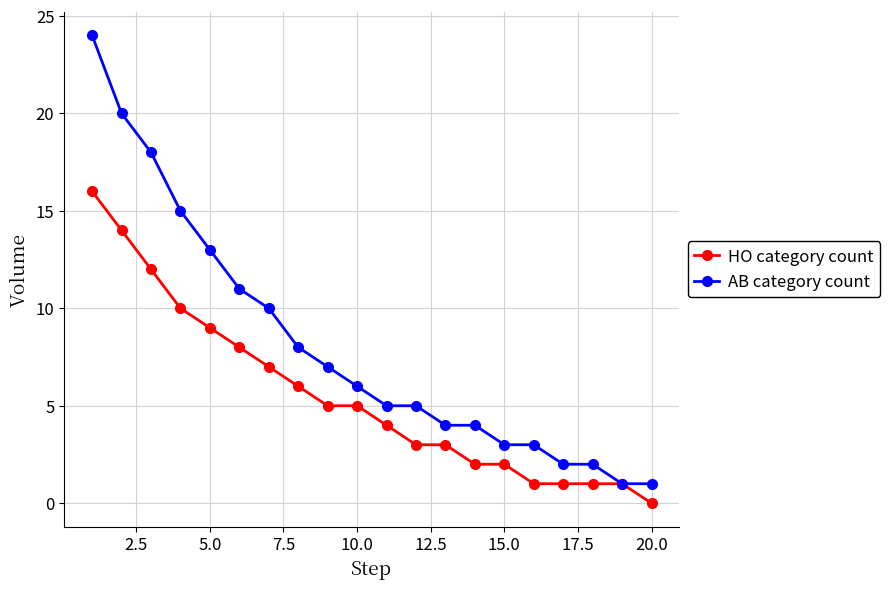

Which series has the largest total across all categories?

AB category count